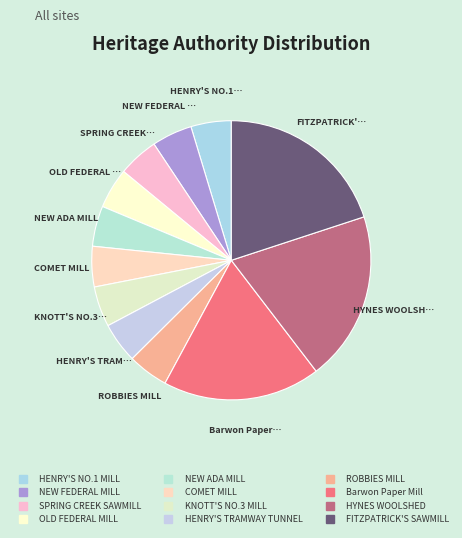

Approximately how many times larger is the value at SPRING CREEK SAWMILL compared to HYNES WOOLSHED?

0.2